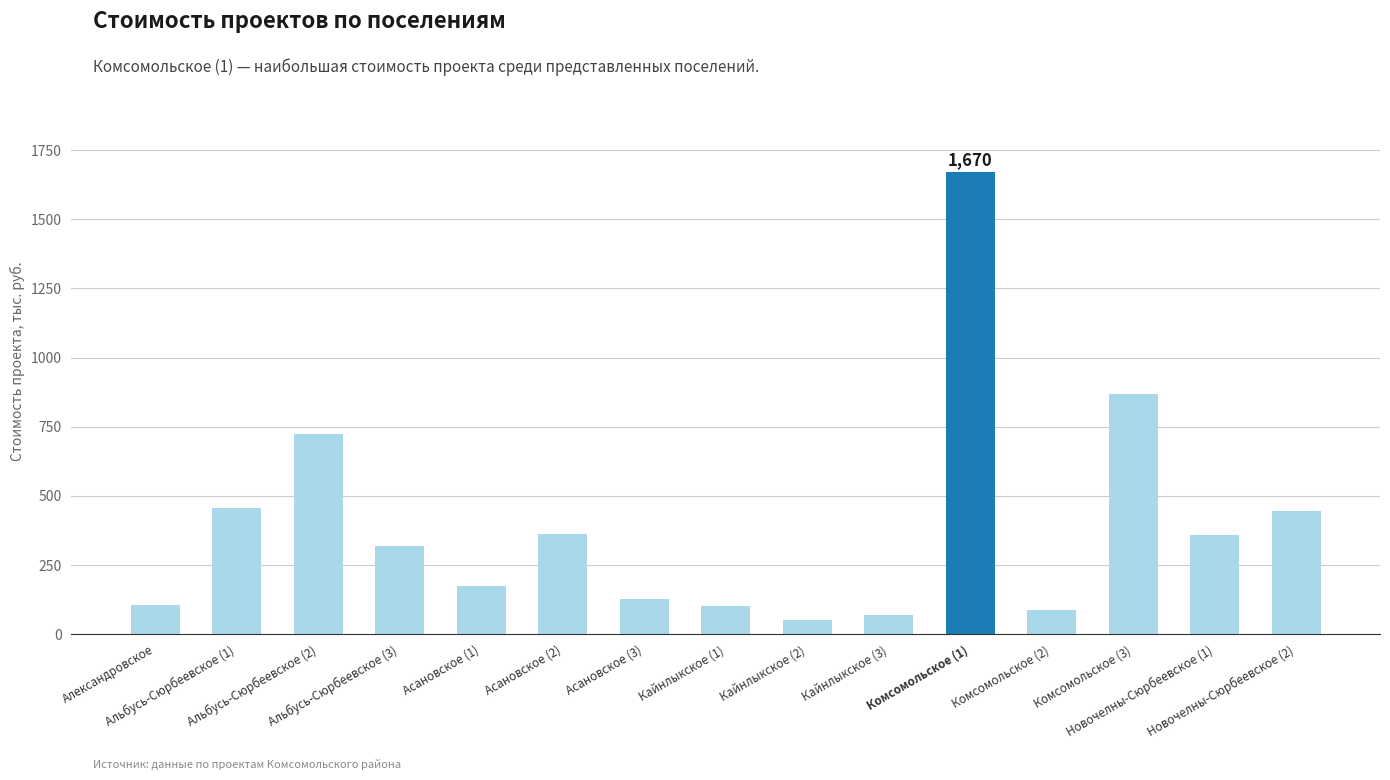

What position from the right is Новочелны-Сюрбеевское (1)?

2